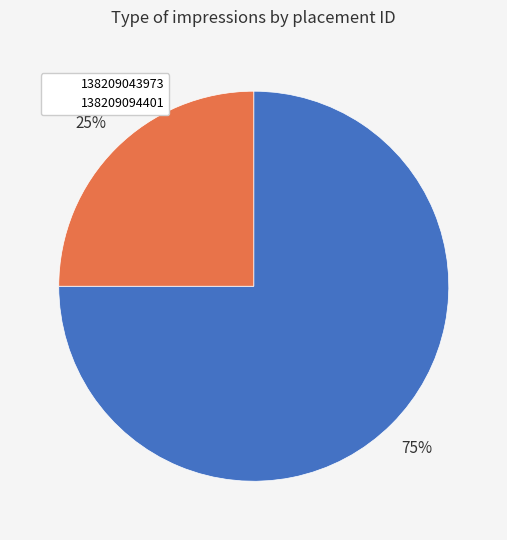

To the nearest percent, what is the difference between the largest and smallest slice percentages?

50%